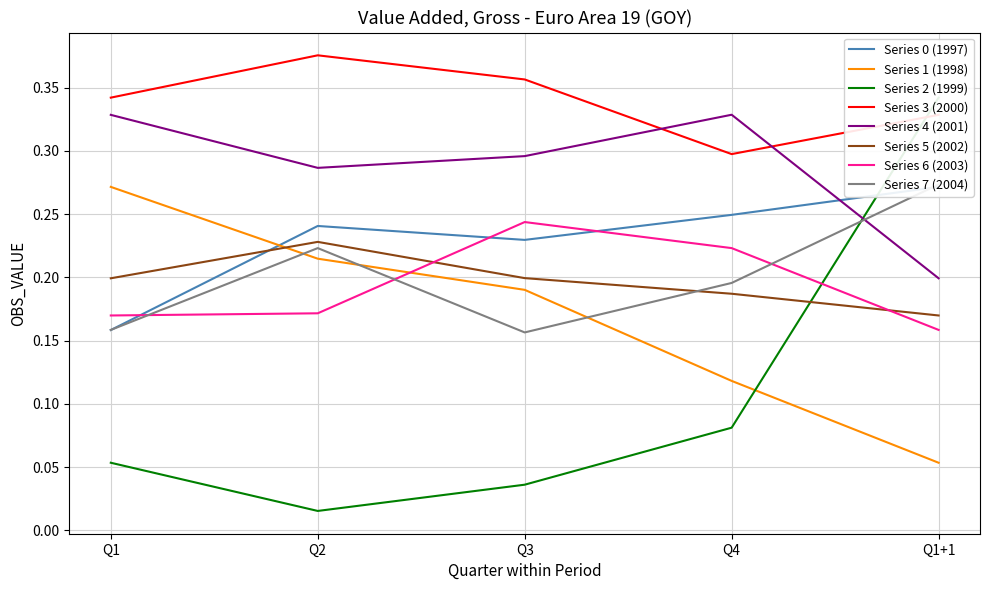

Where do 1997-Q1 to 2004-Q4 and 2002-Q1 to 2006-Q4 first cross each other?

1997-Q1 and 1997-Q2